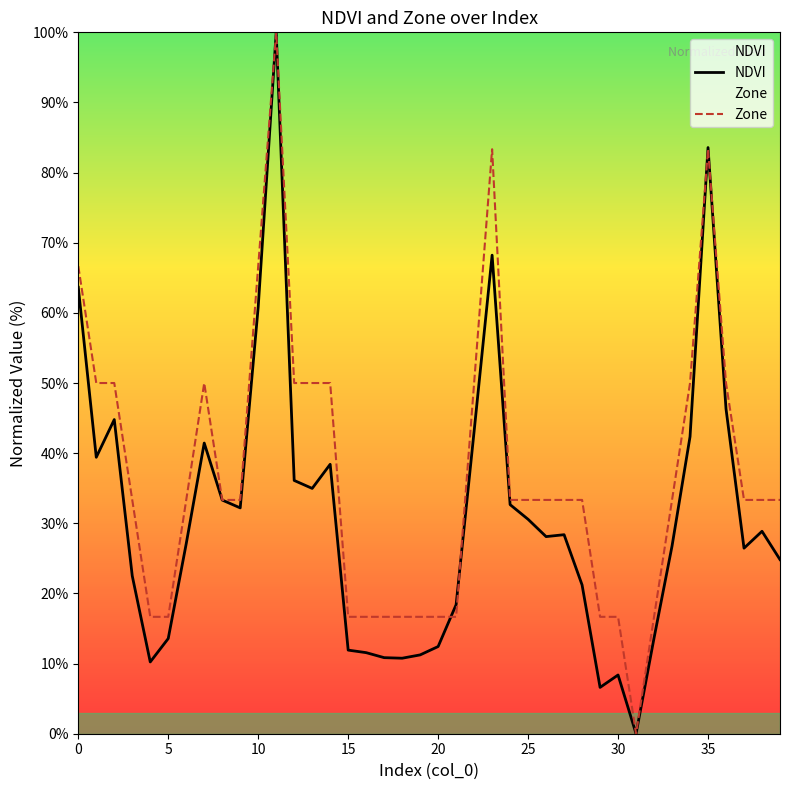

What is the total value across all series at 21?

35.1